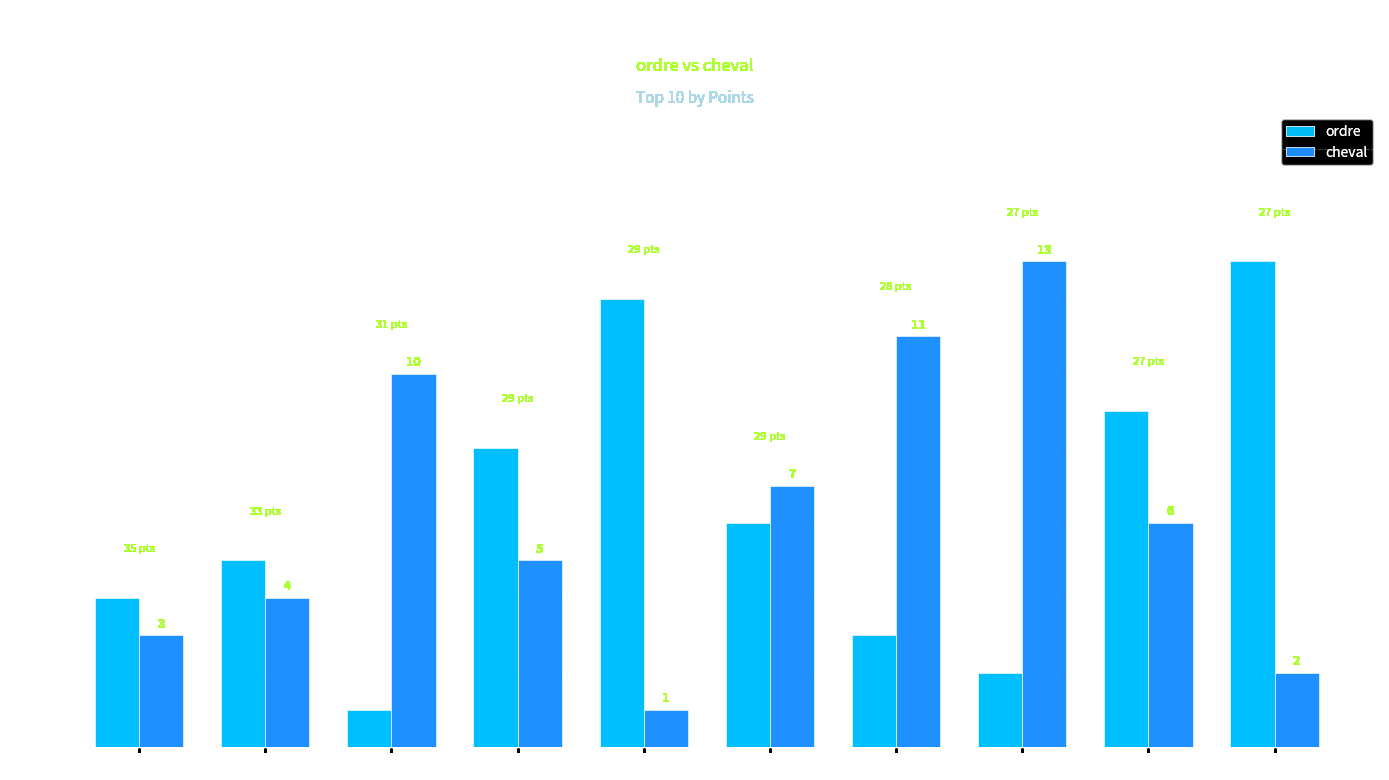

Are the bars grouped side by side (vs. stacked)?

Yes